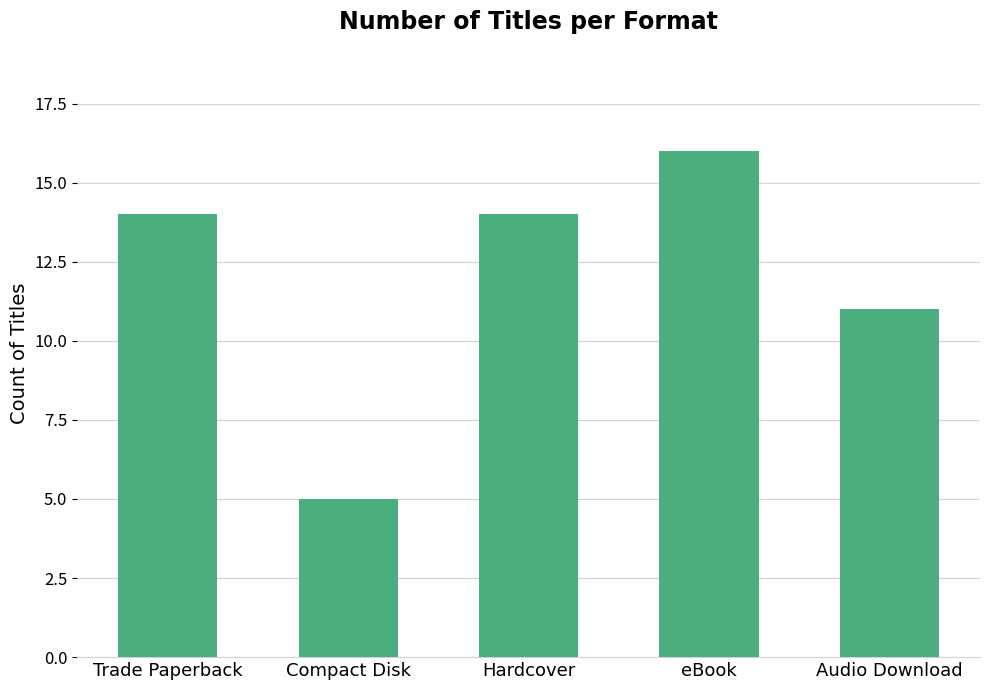

Which category has the lowest value across all series?

Compact Disk